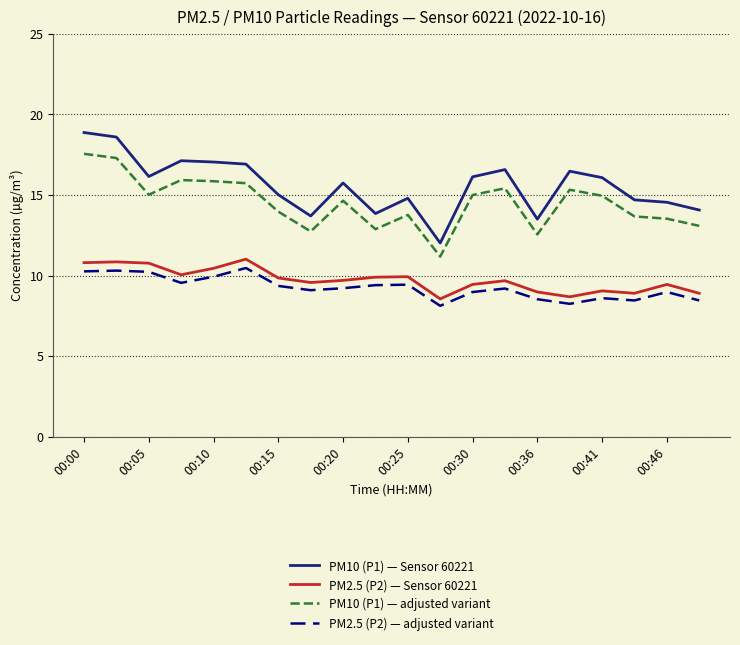

True or false: PM2.5 (P2) — Sensor 60221 and PM10 (P1) — Sensor 60221 intersect in this chart.

False